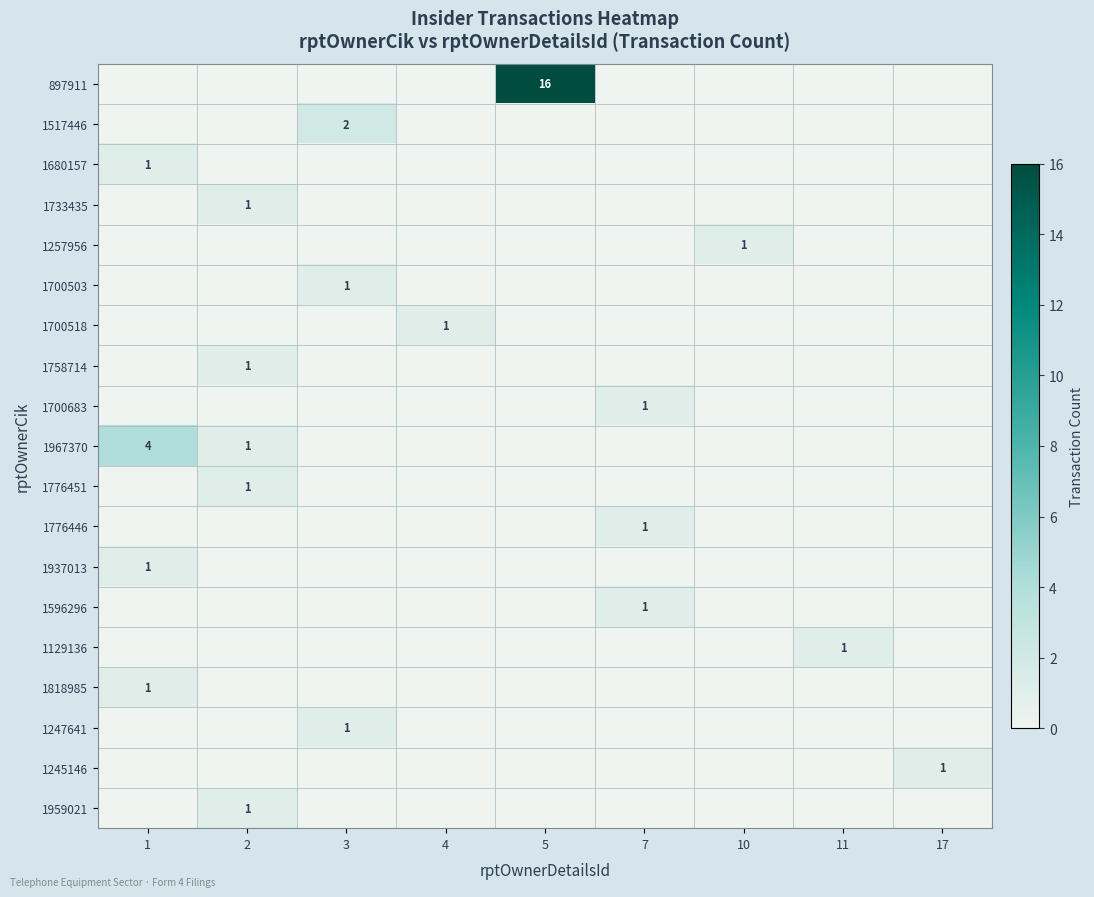

What is the greatest value displayed?

16